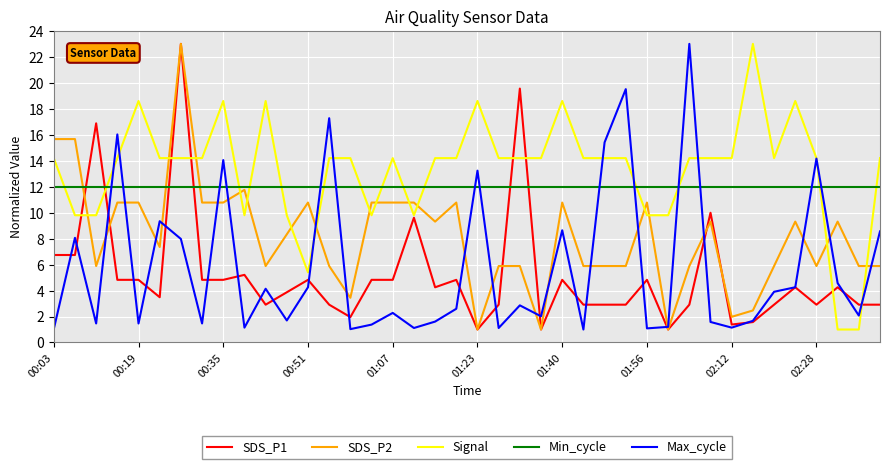

What is the greatest value displayed?

23.0